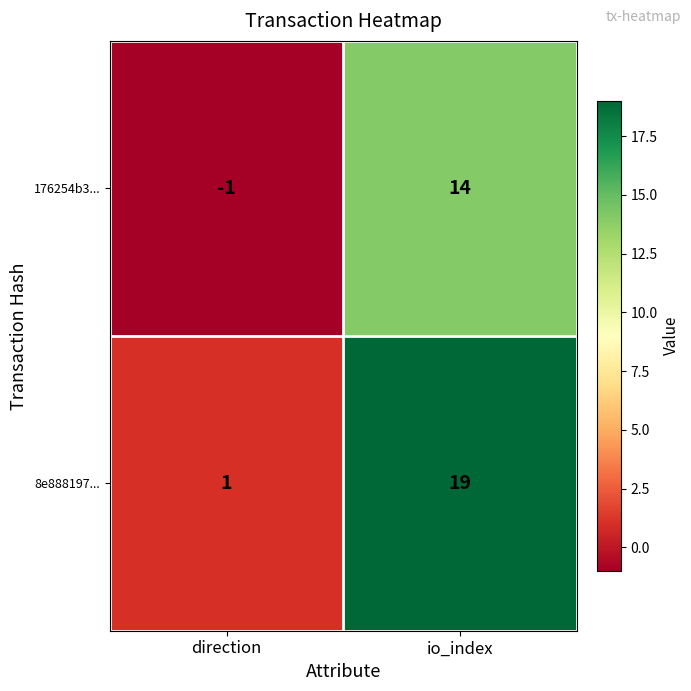

Reading right to left, transcribe all the data shown in this chart.

176254b3...: io_index=14	direction=-1
8e888197...: io_index=19	direction=1